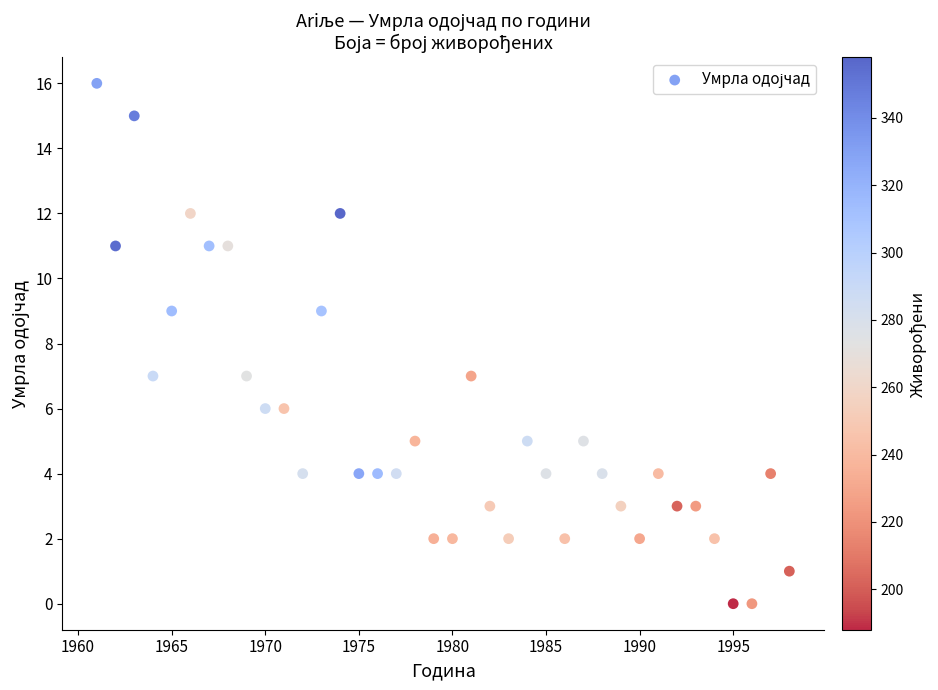

What is the range of Y values (max minus min)?

16